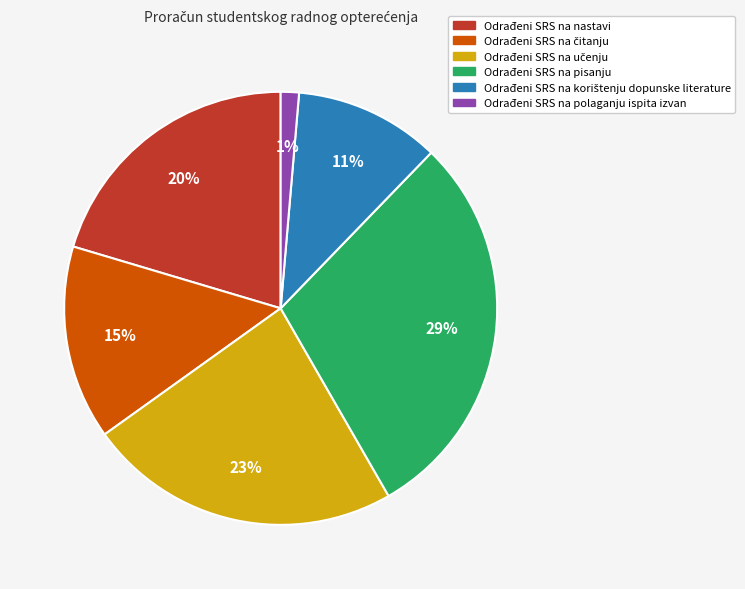

Does Odrađeni SRS na polaganju ispita izvan account for over 50% of the chart?

No